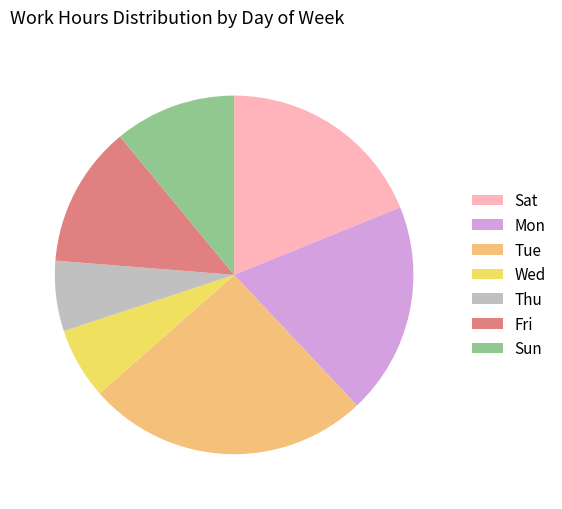

Between Thu and Mon, which is larger?

Mon